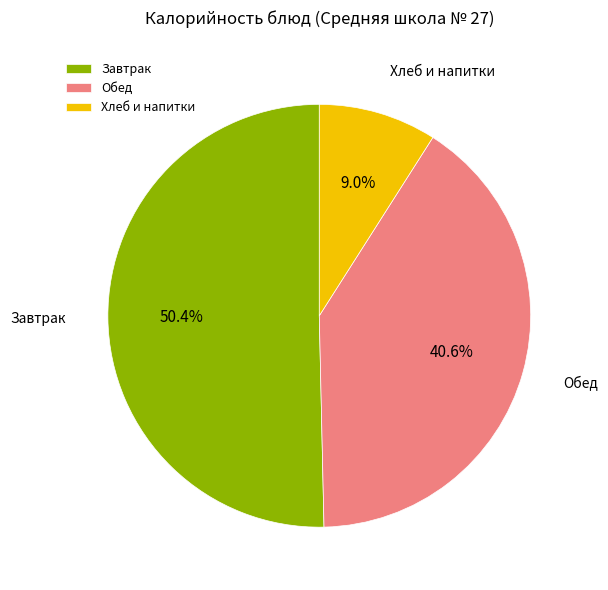

Which category has the biggest portion of the pie?

Завтрак